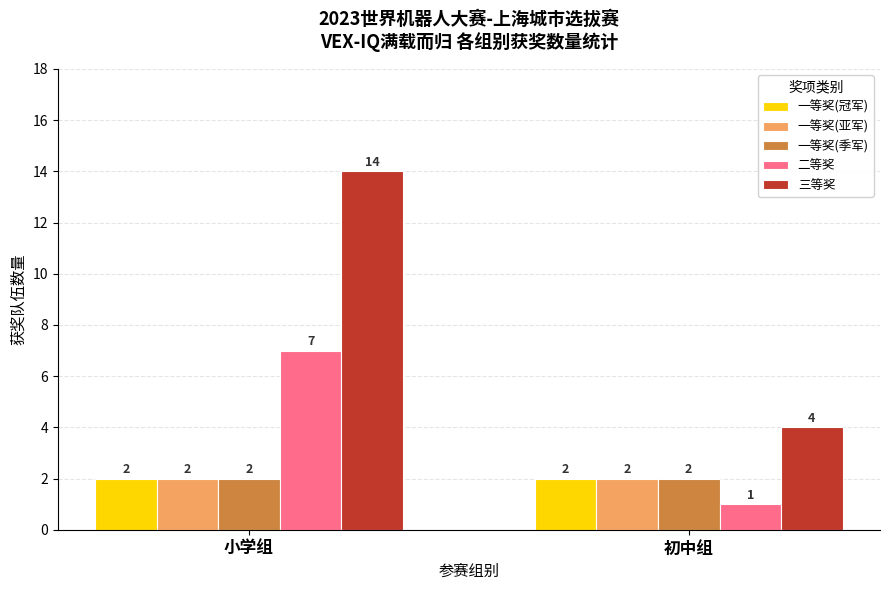

What is the value of the 一等奖(季军) bar at the 2nd from the left?

2